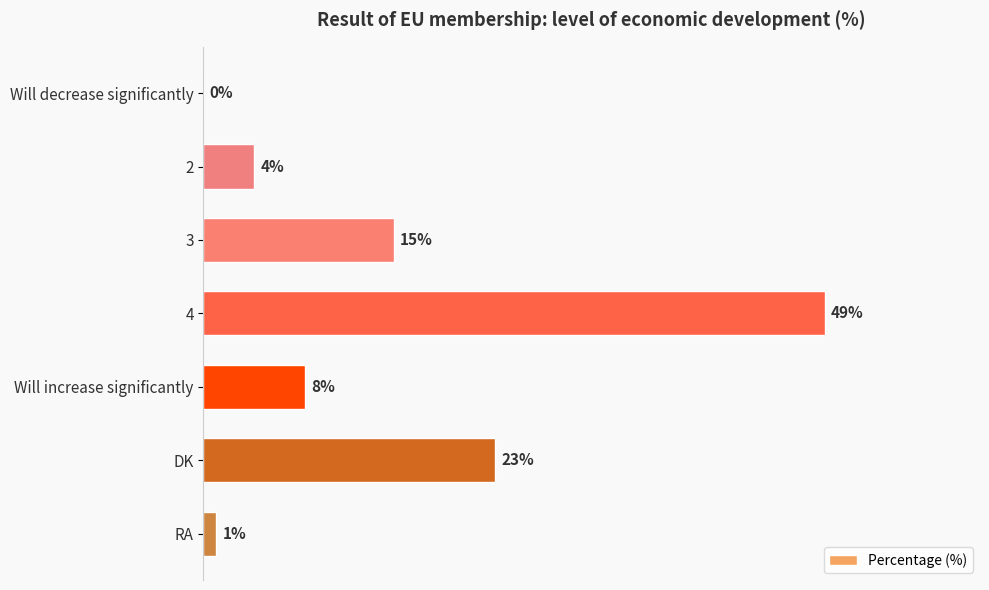

Between Will increase significantly and RA, which is larger?

Will increase significantly